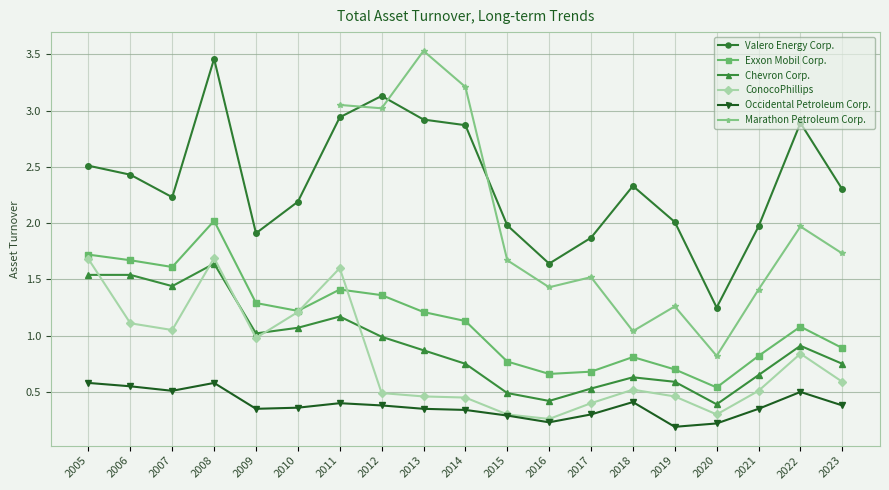

The Chevron Corp. series shows 1.5 at 2006. True or false?

True